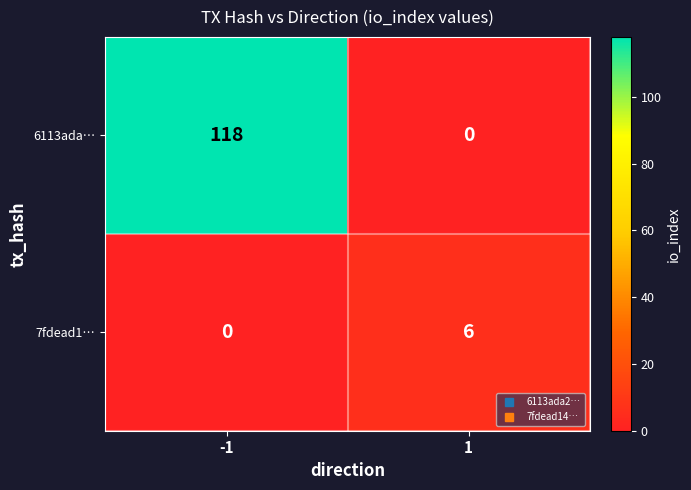

List the series in order of their overall mean, lowest first.

7fdead1…, 6113ada…